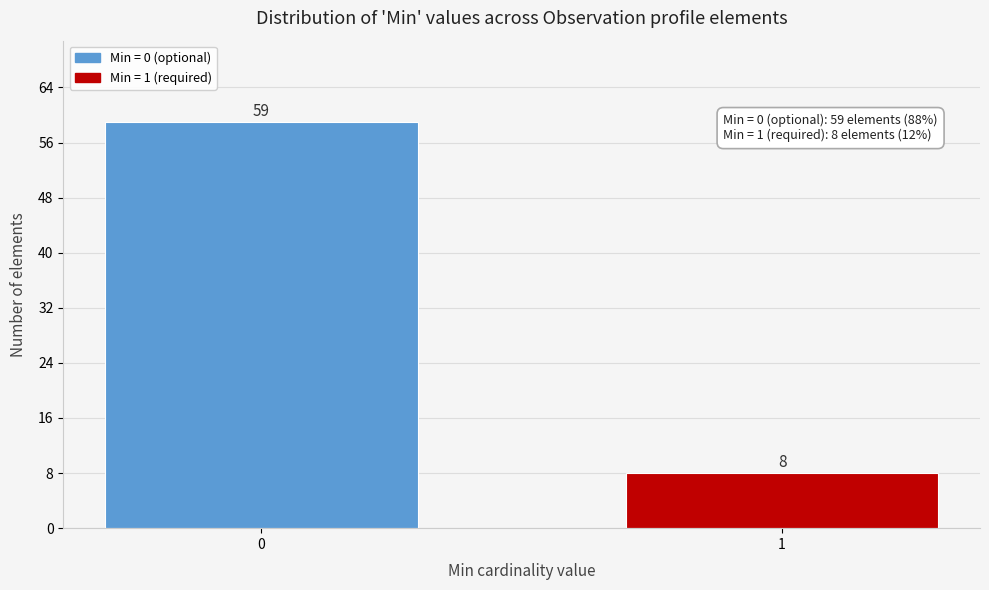

Reading right to left, list all the values displayed in this chart.

8	59